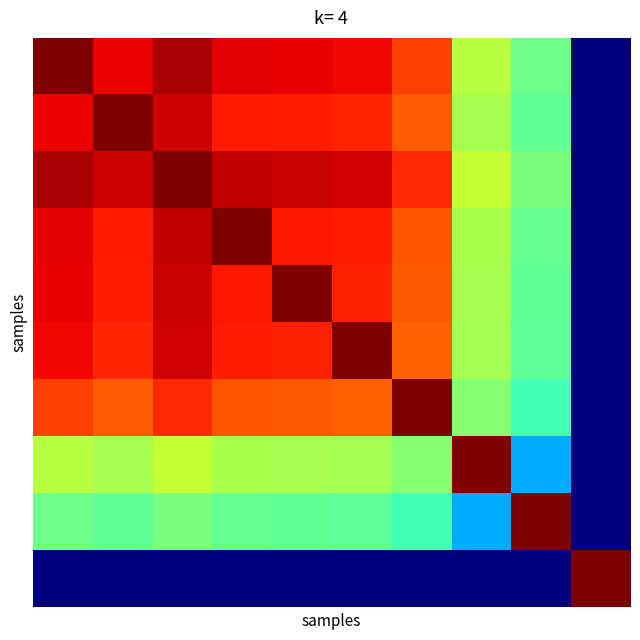

What is the maximum value shown in the chart?

1.0